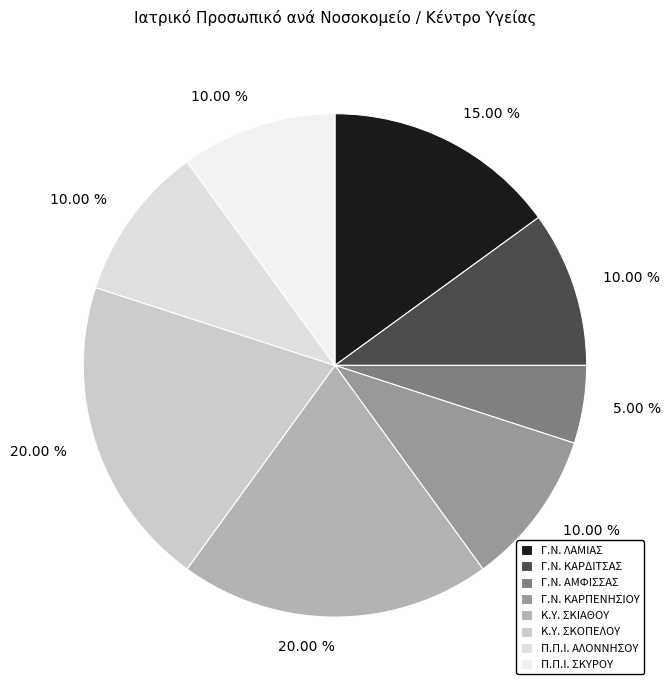

What percentage is the Γ.Ν. ΛΑΜΙΑΣ slice, to the nearest percent?

15%